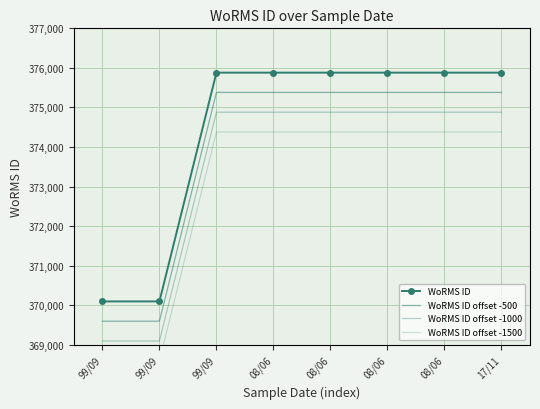

Is the value of WoRMS ID offset -1500 at 99/09 greater than the value of WoRMS ID offset -500 at 08/06?

No